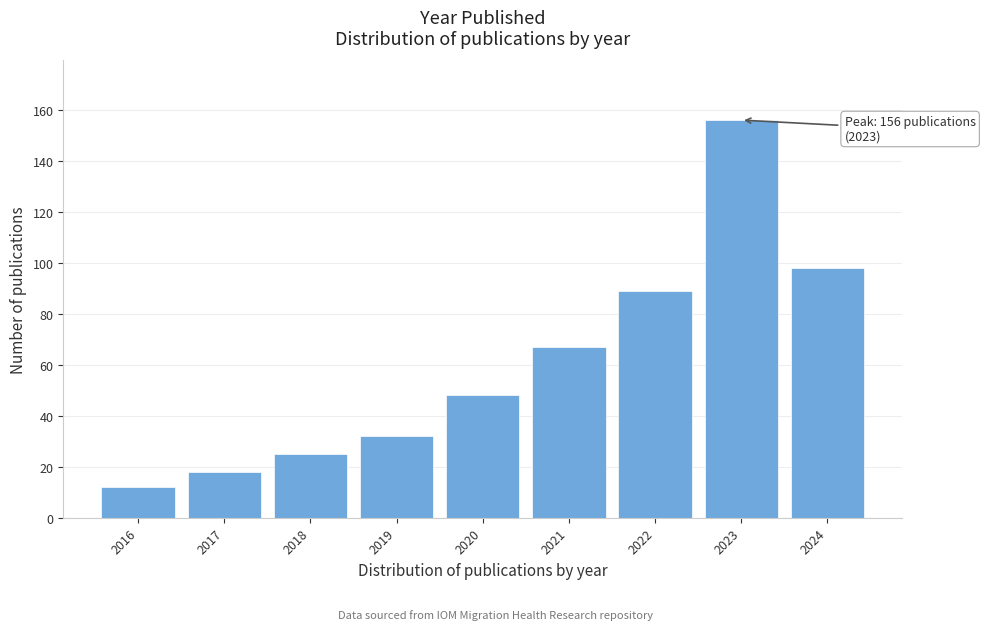

Reading left to right, what are all the values shown in this chart?

12	18	25	32	48	67	89	156	98